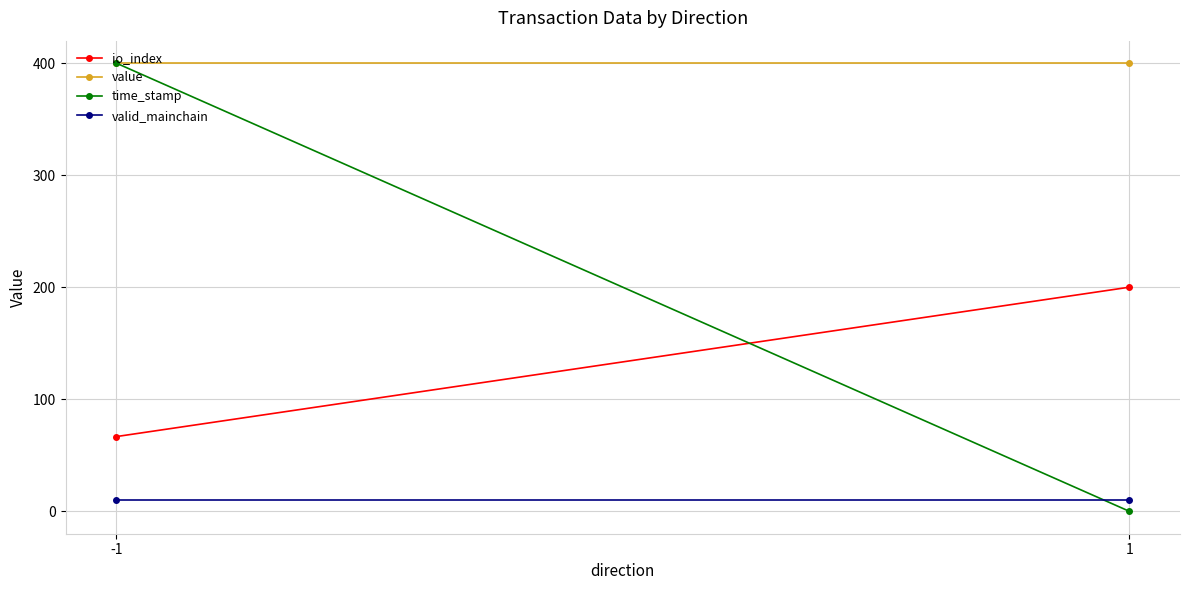

Where is time_stamp nearest to the value 200?

-1